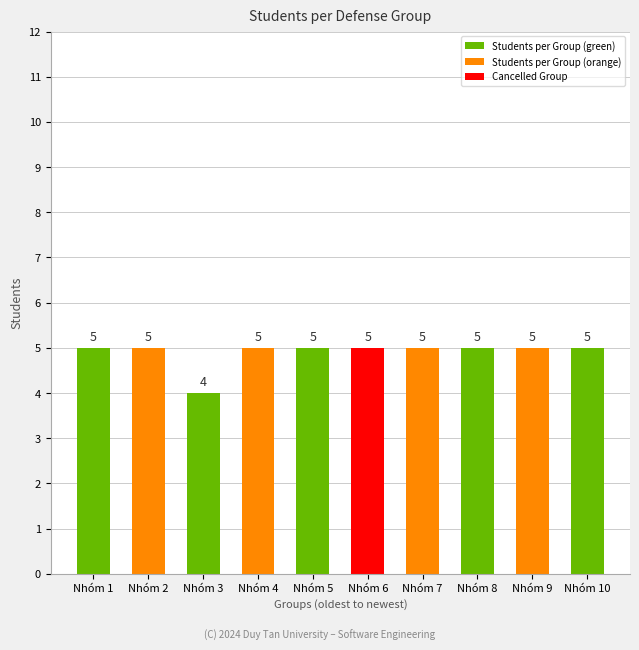

What is the sum of all values?

49